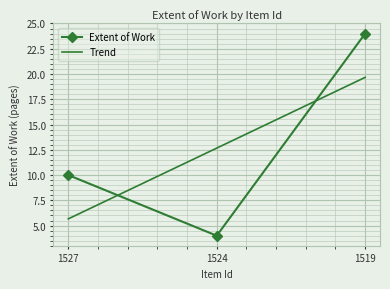

The chart shows a value of 17 at 1527. True or false?

False